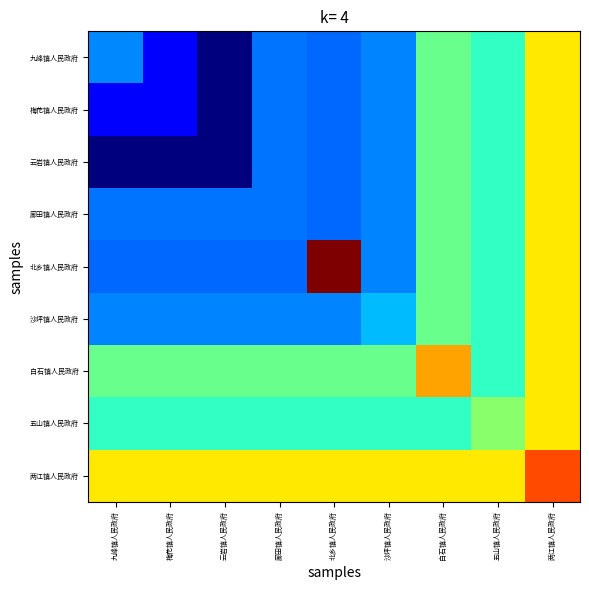

Reading right to left, list all the values displayed in this chart.

九峰镇人民政府: 两江镇人民政府=1502091.5	五山镇人民政府=950000.0	白石镇人民政府=1091918.0	沙坪镇人民政府=600000.0	北乡镇人民政府=540000.0	廊田镇人民政府=567402.1	云岩镇人民政府=37660.3	梅花镇人民政府=320000.0	九峰镇人民政府=607653.2
梅花镇人民政府: 两江镇人民政府=1502091.5	五山镇人民政府=950000.0	白石镇人民政府=1091918.0	沙坪镇人民政府=600000.0	北乡镇人民政府=540000.0	廊田镇人民政府=567402.1	云岩镇人民政府=37660.3	梅花镇人民政府=320000.0	九峰镇人民政府=320000.0
云岩镇人民政府: 两江镇人民政府=1502091.5	五山镇人民政府=950000.0	白石镇人民政府=1091918.0	沙坪镇人民政府=600000.0	北乡镇人民政府=540000.0	廊田镇人民政府=567402.1	云岩镇人民政府=37660.3	梅花镇人民政府=37660.3	九峰镇人民政府=37660.3
廊田镇人民政府: 两江镇人民政府=1502091.5	五山镇人民政府=950000.0	白石镇人民政府=1091918.0	沙坪镇人民政府=600000.0	北乡镇人民政府=540000.0	廊田镇人民政府=567402.1	云岩镇人民政府=567402.1	梅花镇人民政府=567402.1	九峰镇人民政府=567402.1
北乡镇人民政府: 两江镇人民政府=1502091.5	五山镇人民政府=950000.0	白石镇人民政府=1091918.0	沙坪镇人民政府=600000.0	北乡镇人民政府=2246291.5	廊田镇人民政府=540000.0	云岩镇人民政府=540000.0	梅花镇人民政府=540000.0	九峰镇人民政府=540000.0
沙坪镇人民政府: 两江镇人民政府=1502091.5	五山镇人民政府=950000.0	白石镇人民政府=1091918.0	沙坪镇人民政府=724708.3	北乡镇人民政府=600000.0	廊田镇人民政府=600000.0	云岩镇人民政府=600000.0	梅花镇人民政府=600000.0	九峰镇人民政府=600000.0
白石镇人民政府: 两江镇人民政府=1502091.5	五山镇人民政府=950000.0	白石镇人民政府=1664898.9	沙坪镇人民政府=1091918.0	北乡镇人民政府=1091918.0	廊田镇人民政府=1091918.0	云岩镇人民政府=1091918.0	梅花镇人民政府=1091918.0	九峰镇人民政府=1091918.0
五山镇人民政府: 两江镇人民政府=1502091.5	五山镇人民政府=1180000.0	白石镇人民政府=950000.0	沙坪镇人民政府=950000.0	北乡镇人民政府=950000.0	廊田镇人民政府=950000.0	云岩镇人民政府=950000.0	梅花镇人民政府=950000.0	九峰镇人民政府=950000.0
两江镇人民政府: 两江镇人民政府=1870000.0	五山镇人民政府=1502091.5	白石镇人民政府=1502091.5	沙坪镇人民政府=1502091.5	北乡镇人民政府=1502091.5	廊田镇人民政府=1502091.5	云岩镇人民政府=1502091.5	梅花镇人民政府=1502091.5	九峰镇人民政府=1502091.5